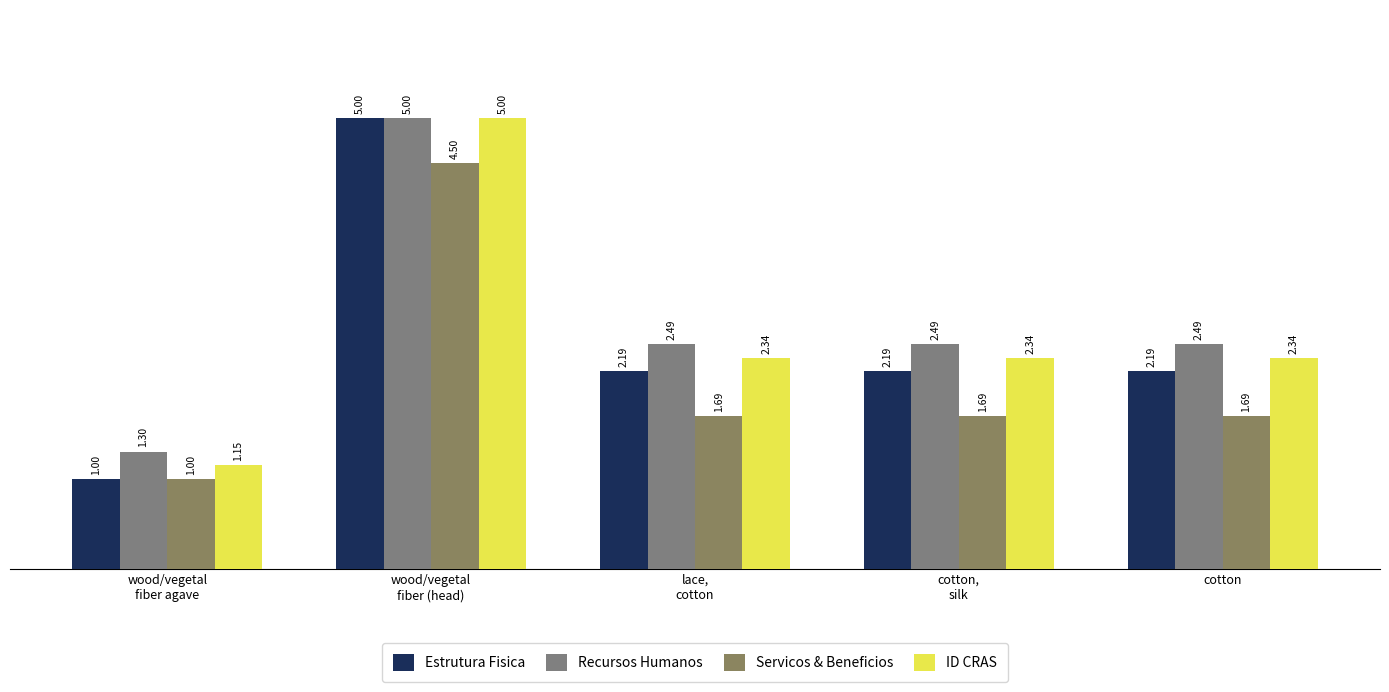

What is the approximate value of ID CRAS at wood/vegetal
fiber (head)?

5.0